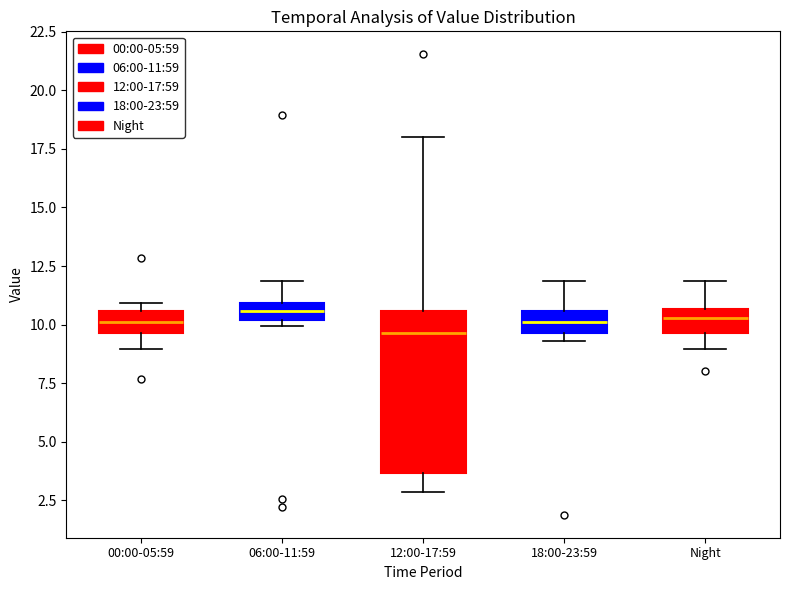

Which box is the tallest, from its lower edge to its upper edge?

12:00-17:59